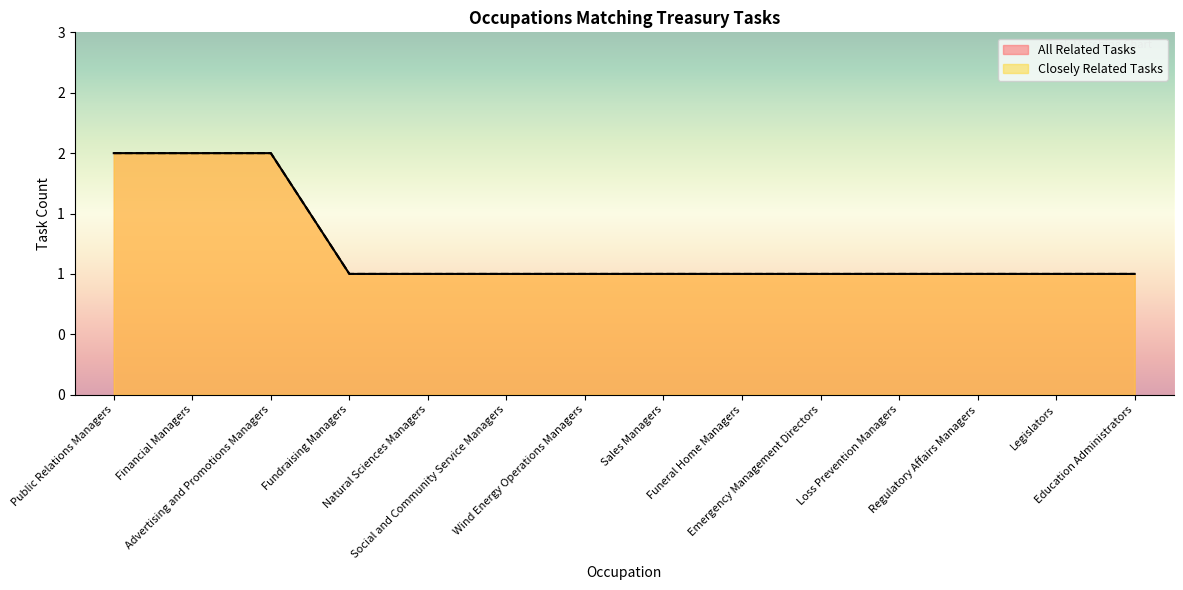

What is the minimum value for Closely Related Tasks?

1